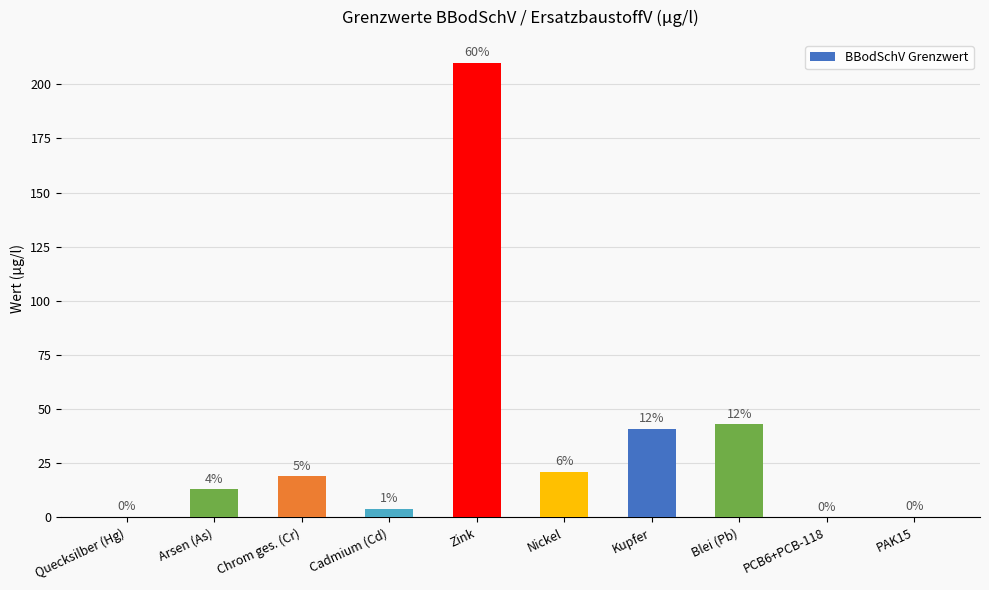

What is the label of the 10th bar from the right?

Quecksilber (Hg)